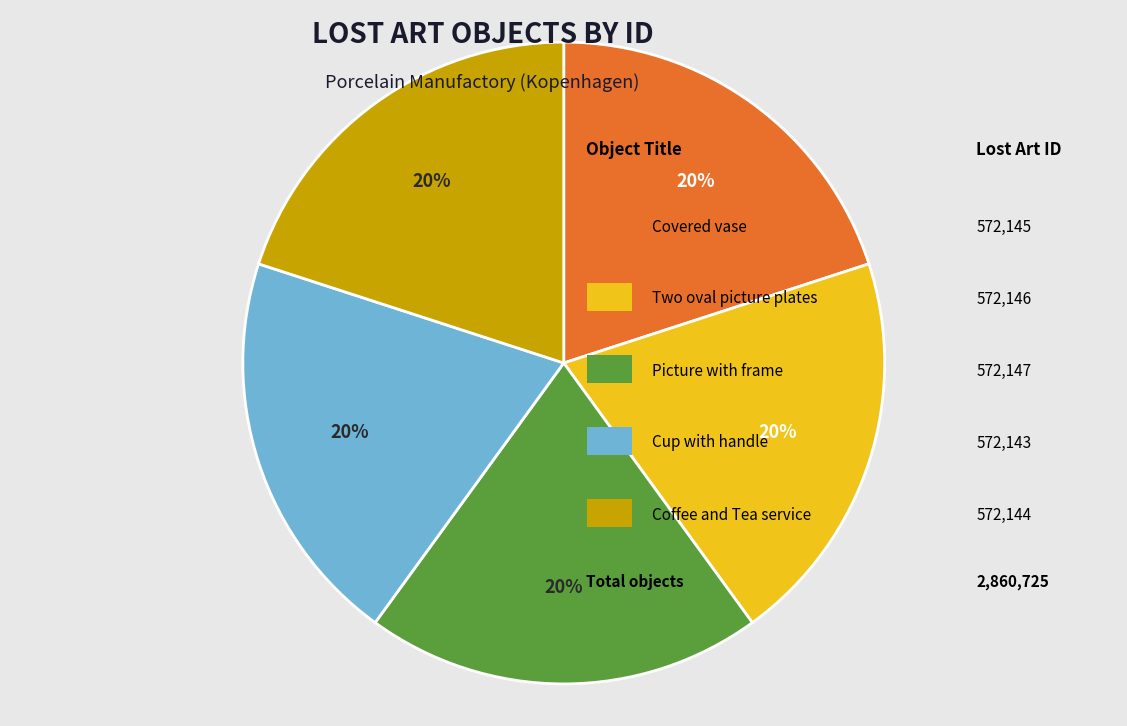

To the nearest percent, what is the average slice percentage?

20%